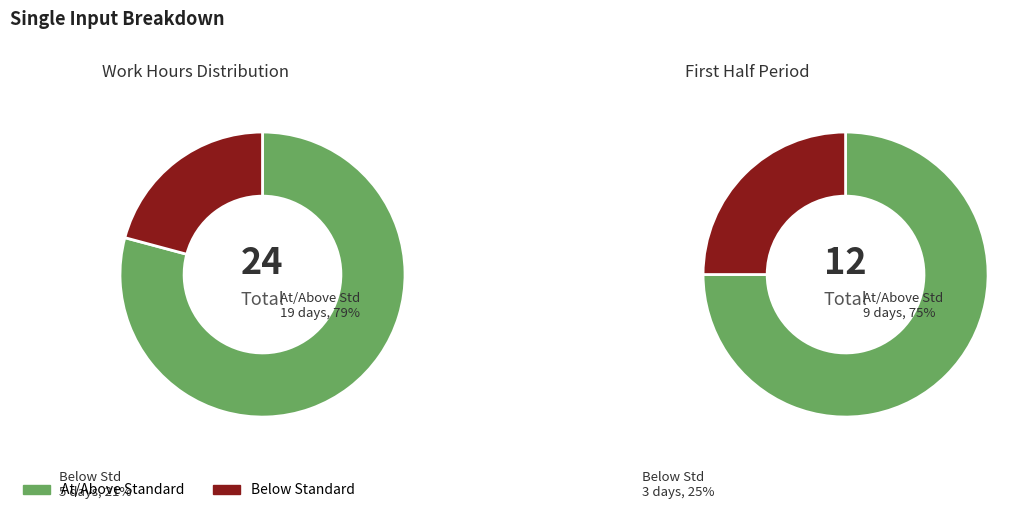

True or false: 5 accounts for 1% of the total.

False